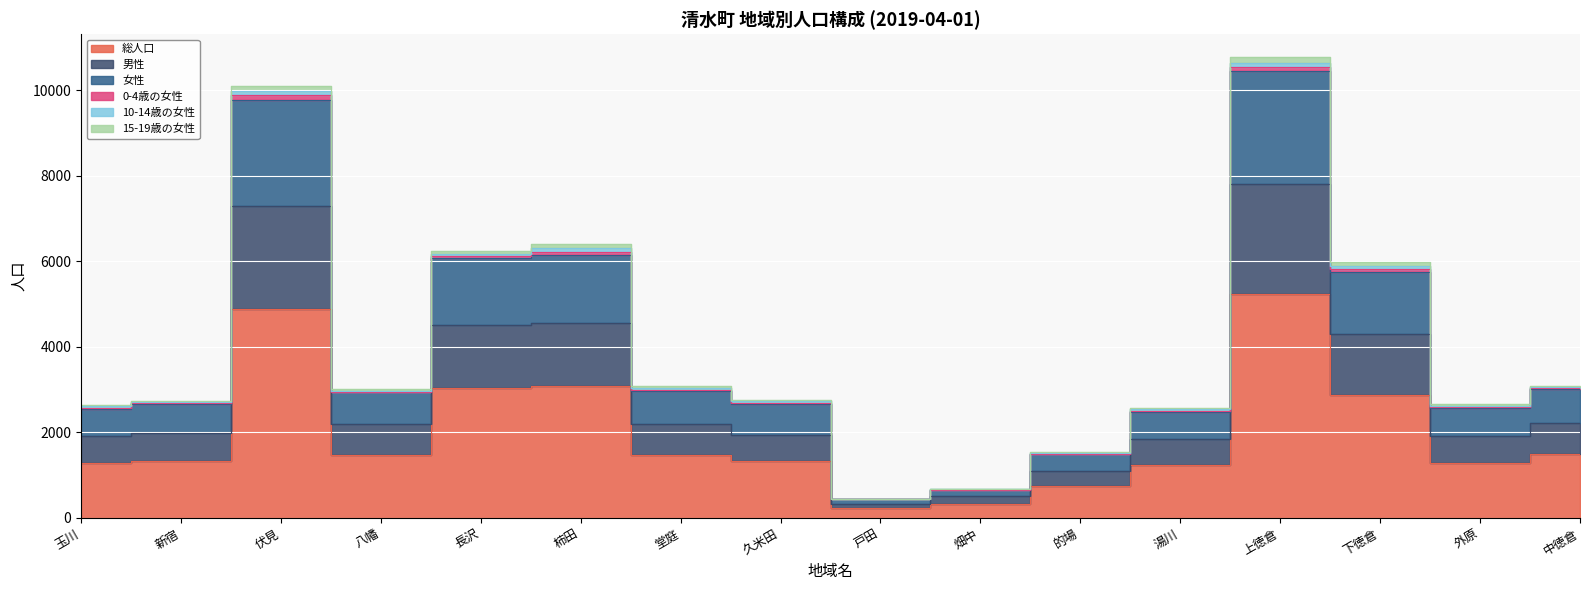

What is the lowest value of the 総人口 series?

220